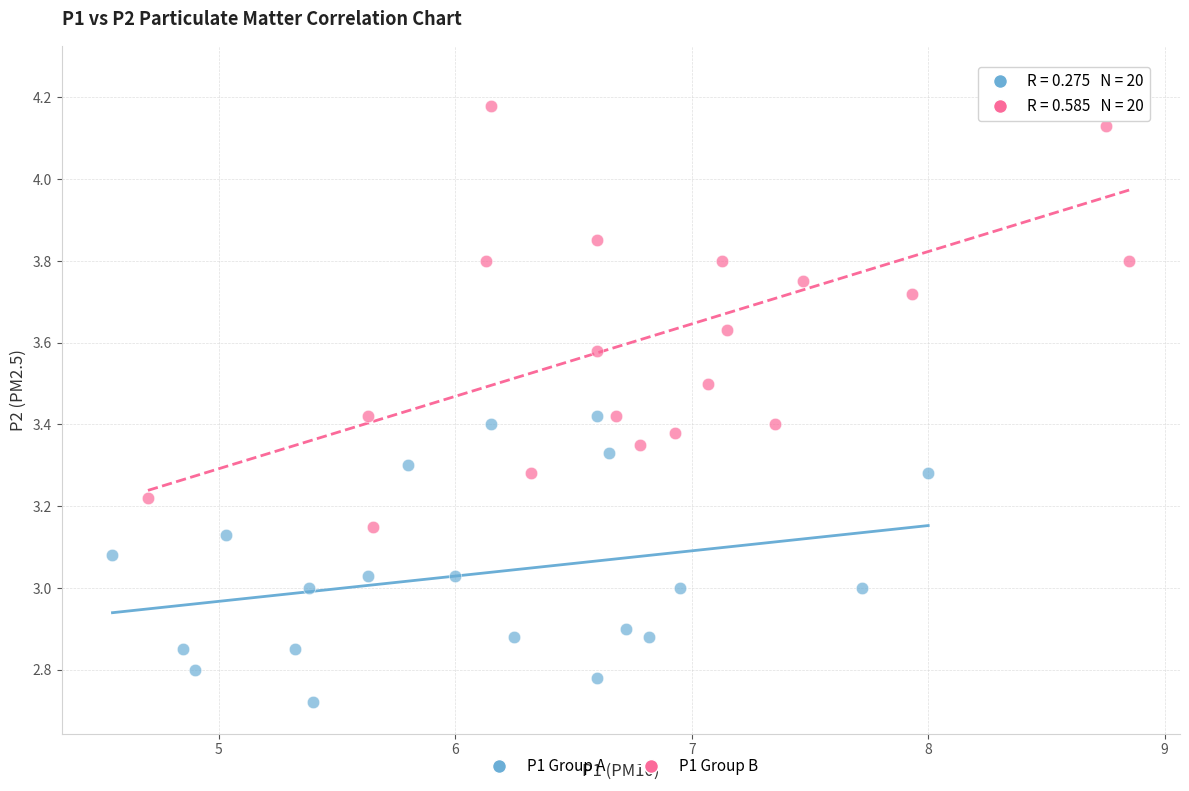

Which series reaches the maximum Y coordinate?

P1 Group B